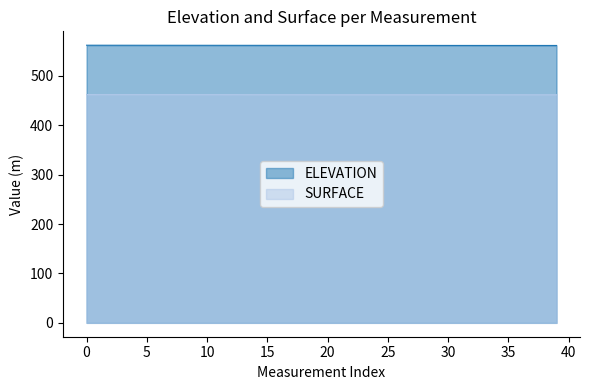

True or false: ELEVATION and SURFACE cross at least once.

False